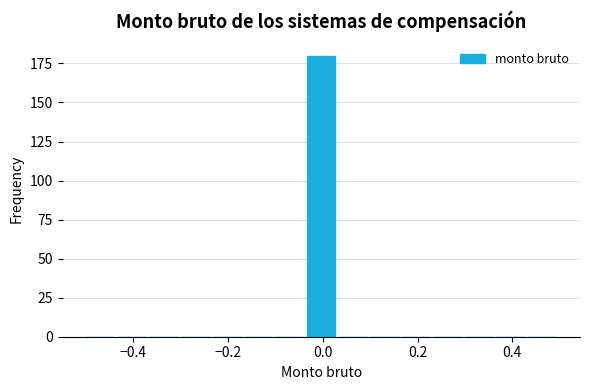

Read against the x-axis, roughly where is the centre of the tallest bar?

0.00